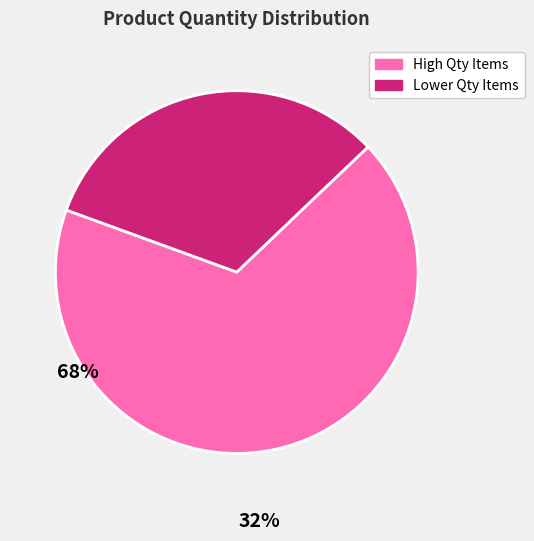

Does any single category account for the majority?

Yes